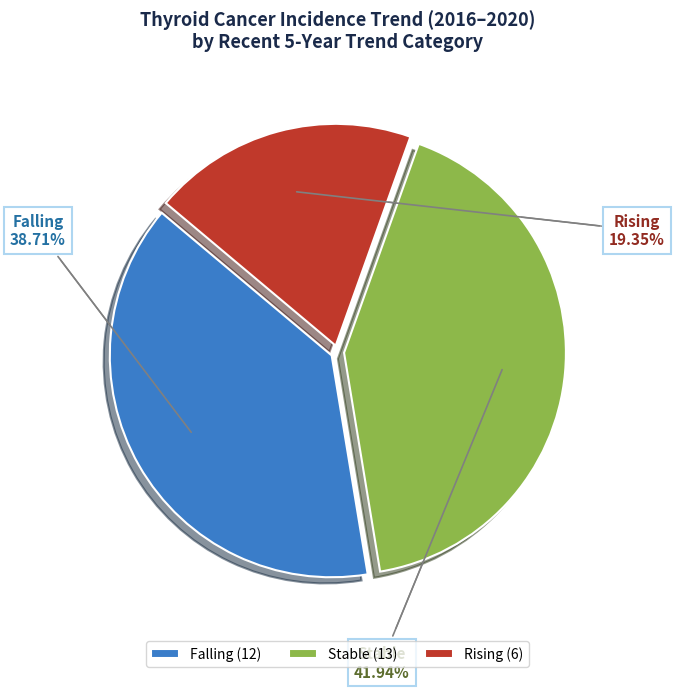

Do Stable (13) and Rising (6) together represent more than half of the pie?

Yes